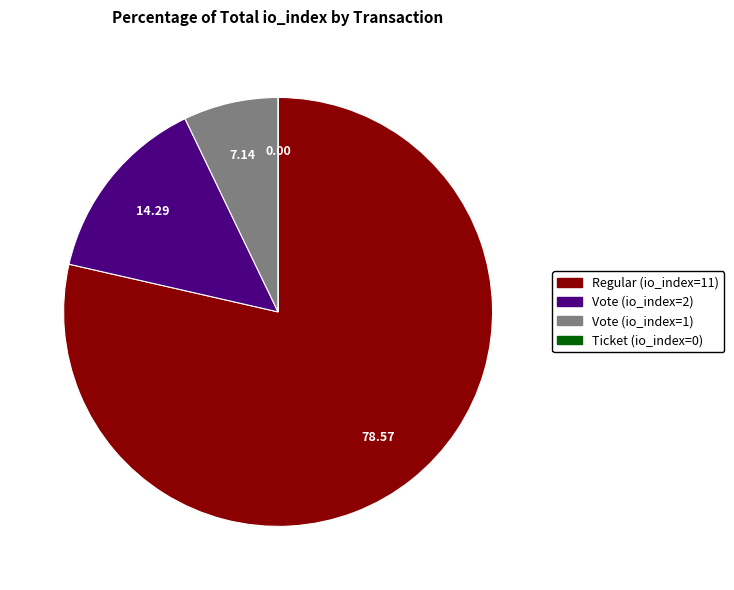

Do Vote (io_index=1) and Regular (io_index=11) together represent more than half of the pie?

Yes